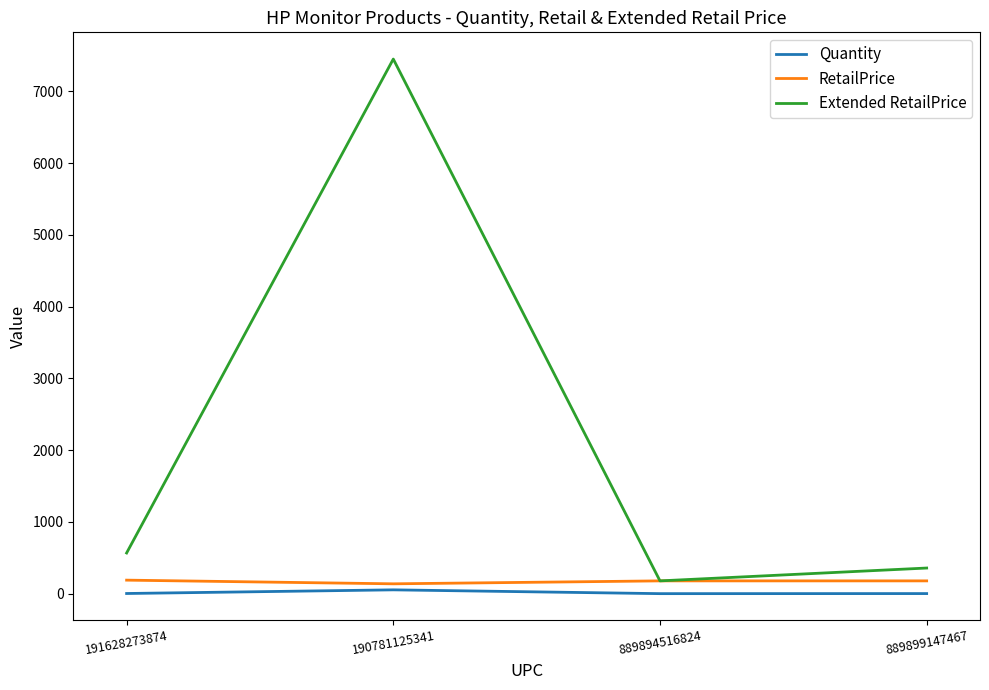

What is the average value of the Quantity series?

15.0